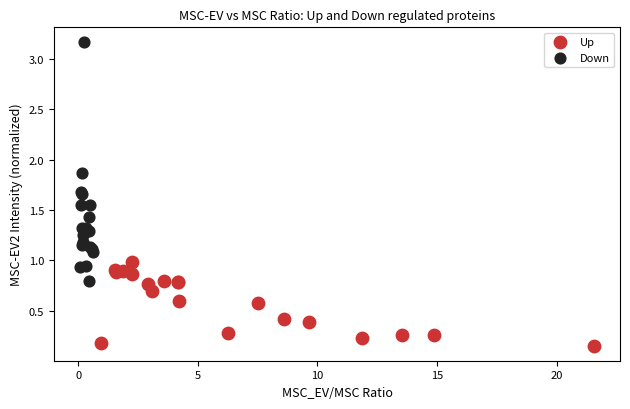

Which series has the widest spread of Y values?

Down